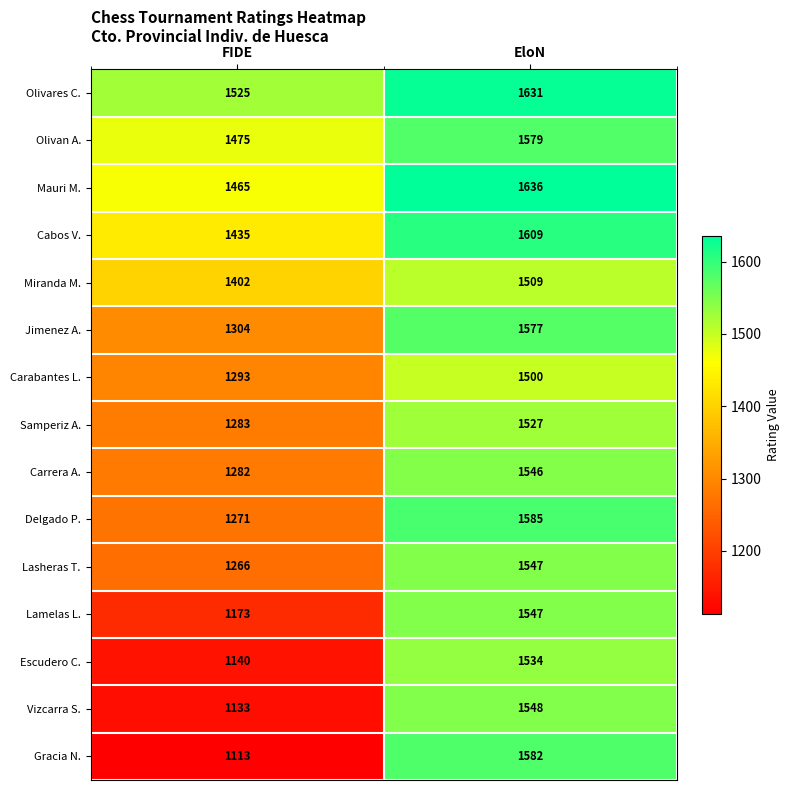

True or false: Gracia N. has a value of 1992 at FIDE.

False